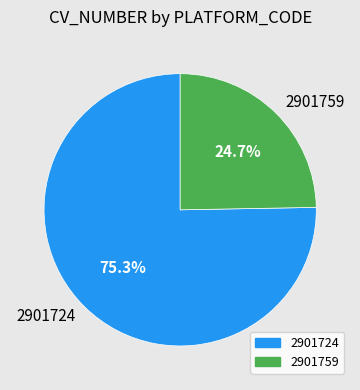

To the nearest percent, what is the average slice percentage?

50%